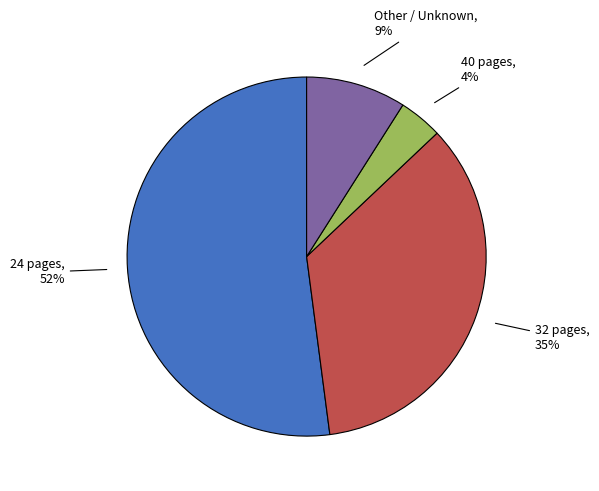

Combined, do 32 pages and Other / Unknown account for over 50%?

No